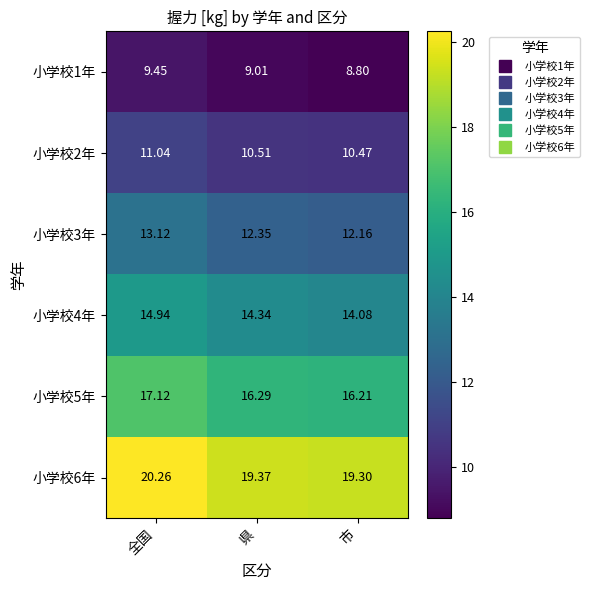

Rank the categories by 小学校5年 value from highest to lowest.

全国, 県, 市